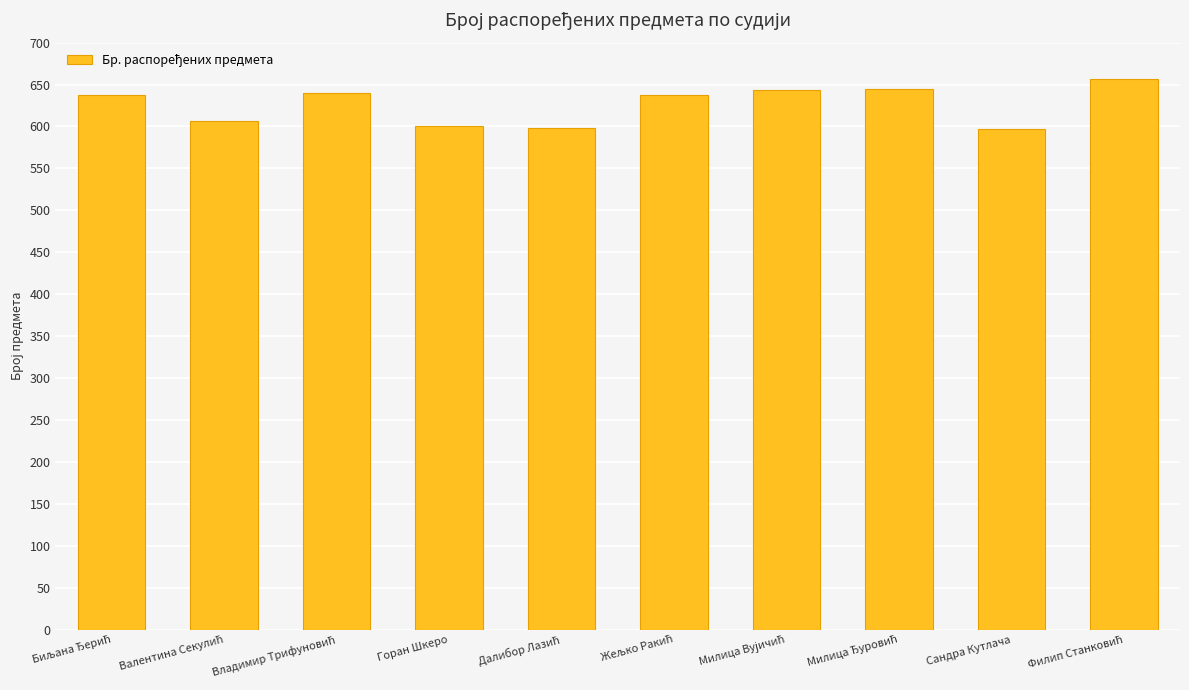

What is the value of the 6th bar from the left?

637